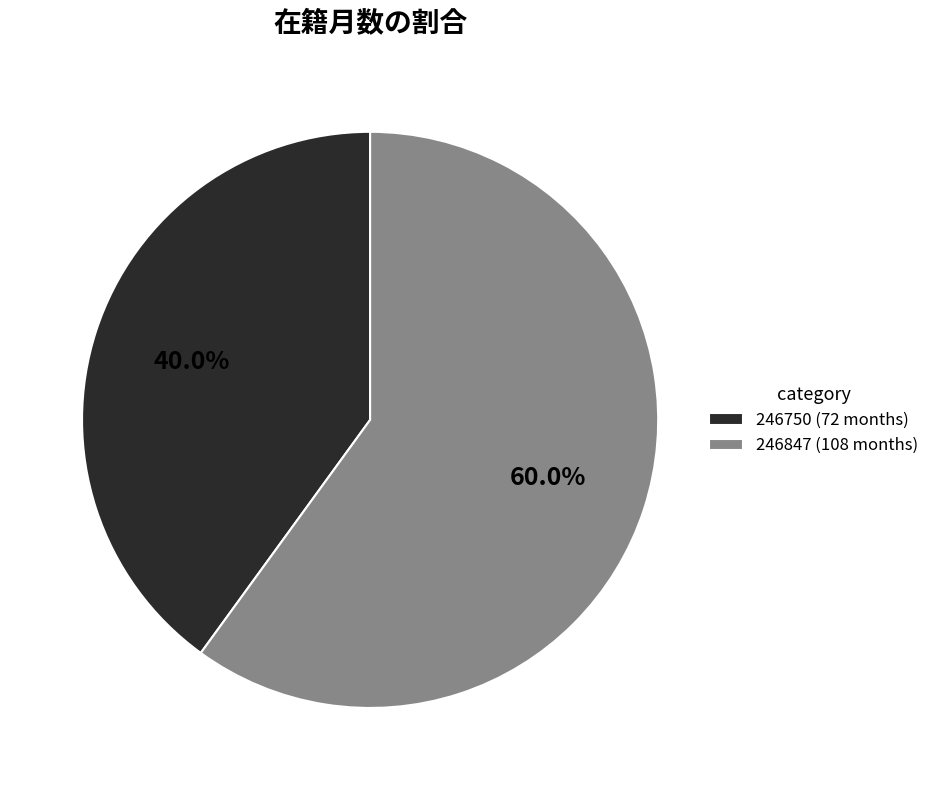

How many segments does this pie chart have?

2